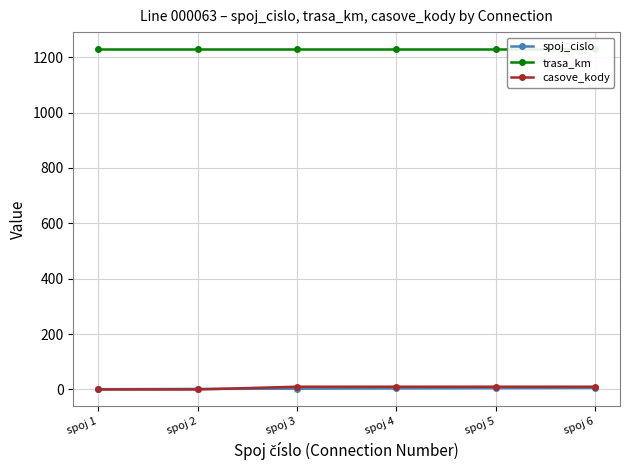

The spoj_cislo series shows 4 at spoj 4. True or false?

True